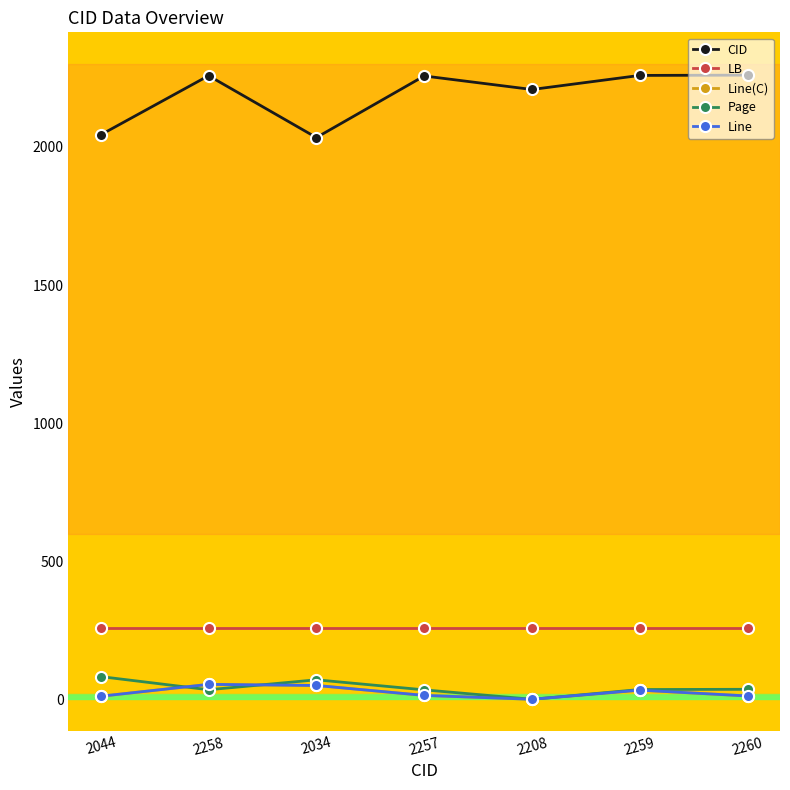

What is the difference between the maximum and minimum values in the Page series?

82.1